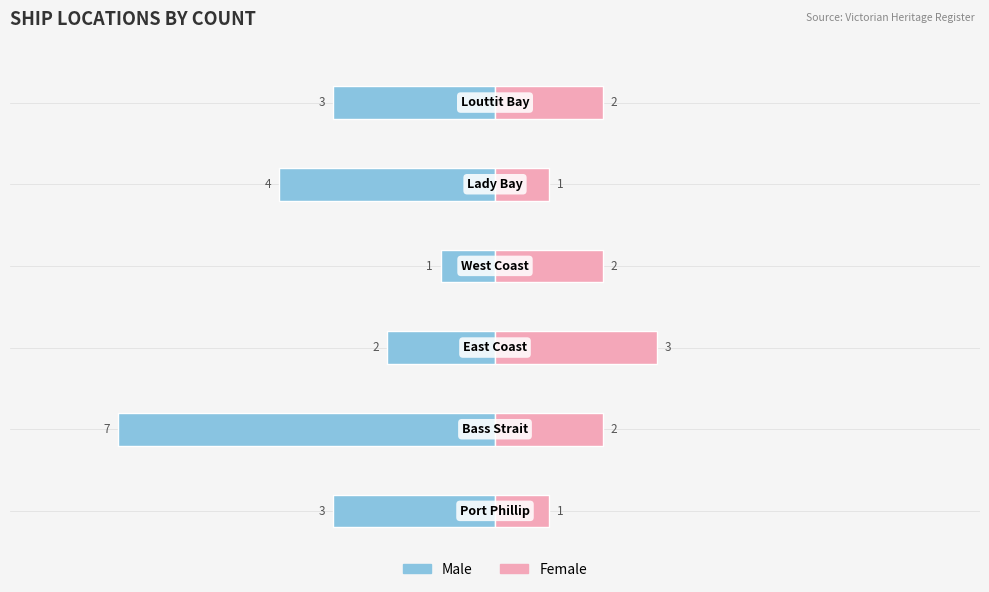

Which series has the widest spread of values?

Male